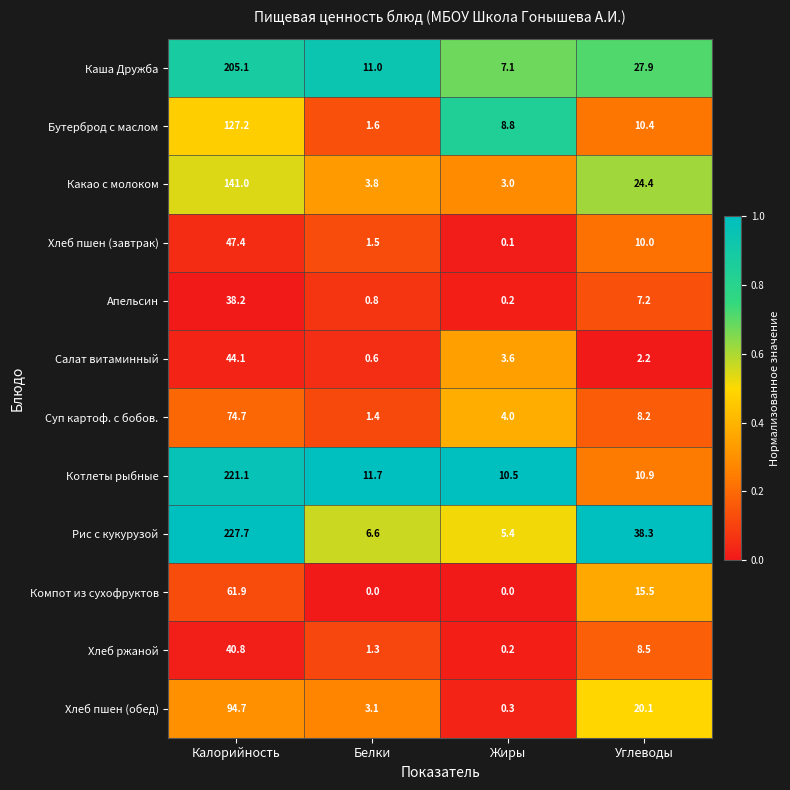

True or false: Котлеты рыбные has a value of 11.7 at Белки.

True